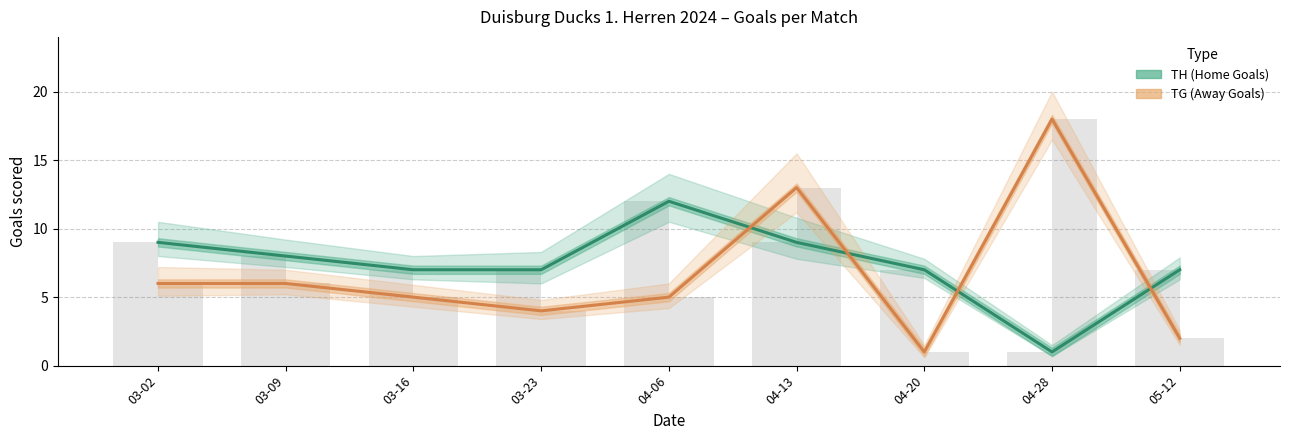

What is the difference between the second highest and second lowest values in the TG (Away Goals) series?

11